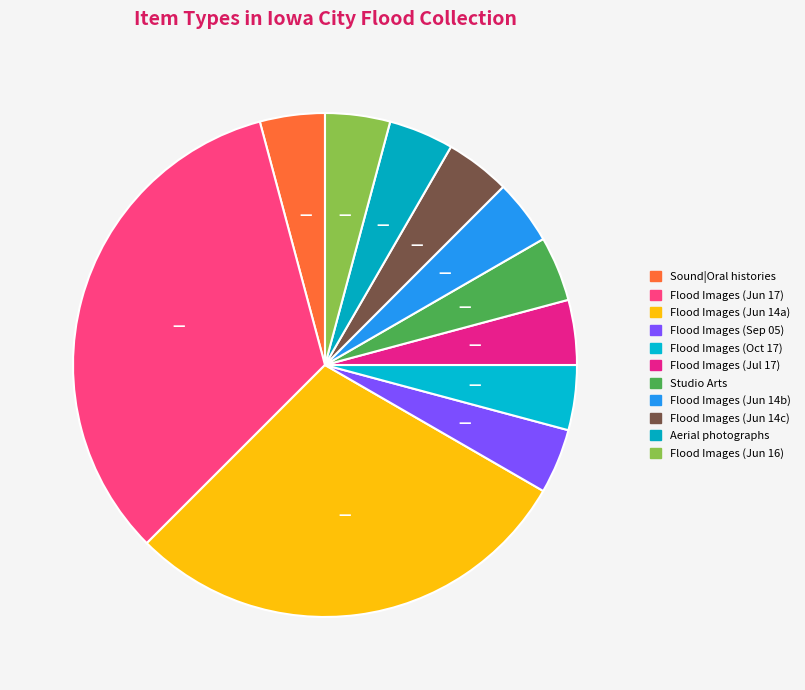

Does any single category account for the majority?

No